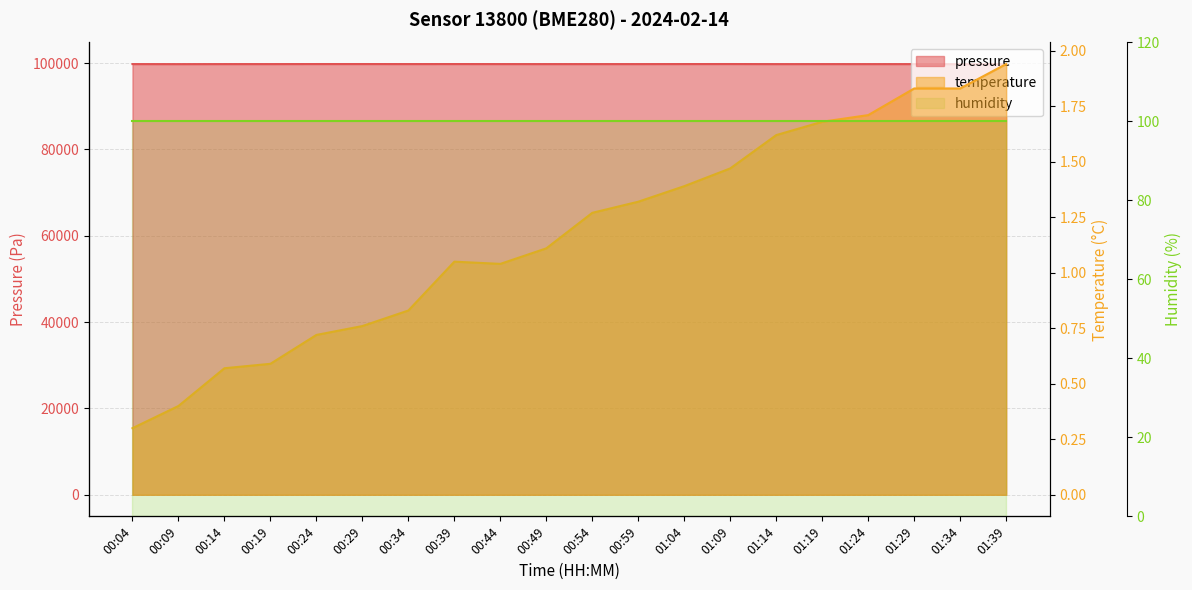

At which category is the sum across all series the highest?

01:09